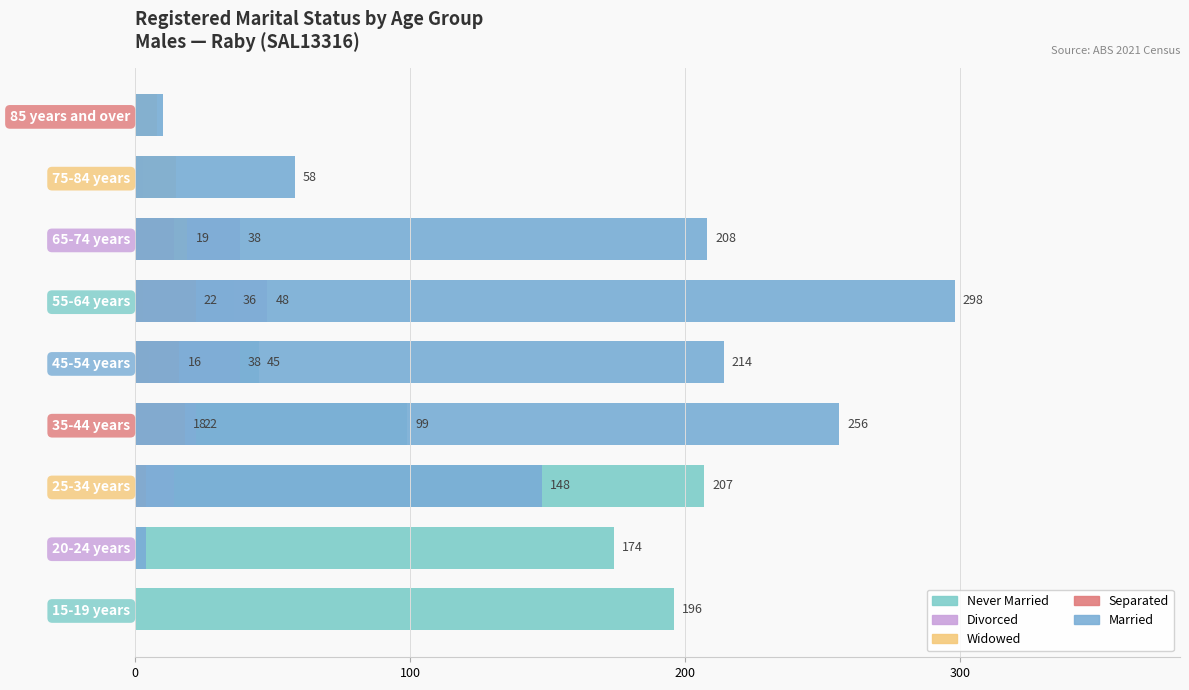

Does the chart contain any negative values?

No